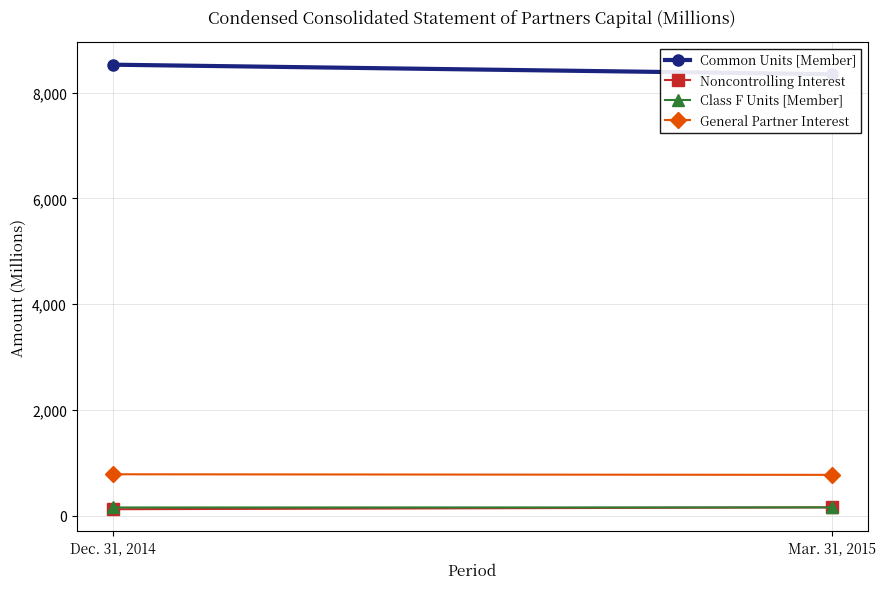

What is the smallest value displayed?

120